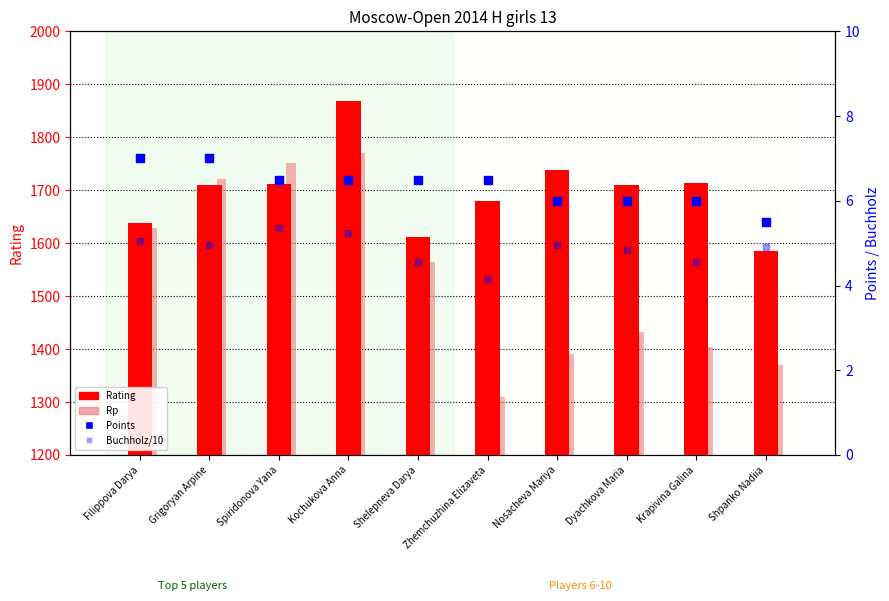

Which series has the widest spread of Y values?

Rp